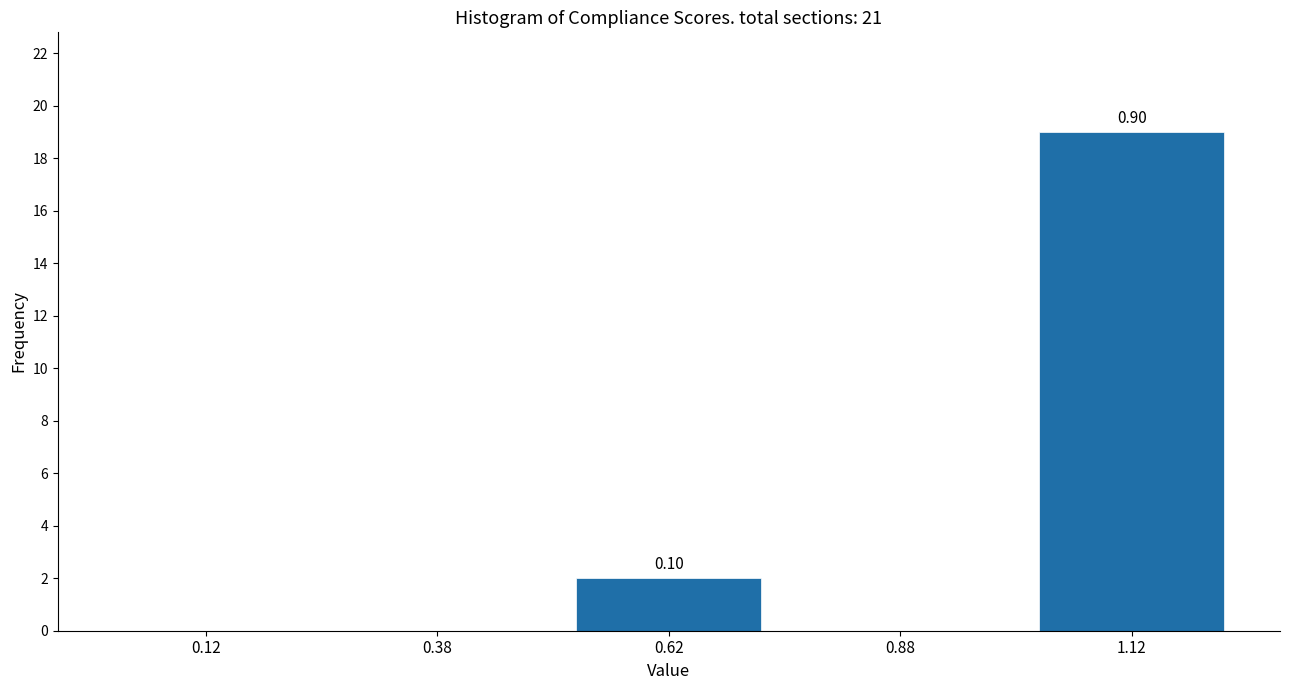

What is the change in value from 0.38 to 1.12?

+19